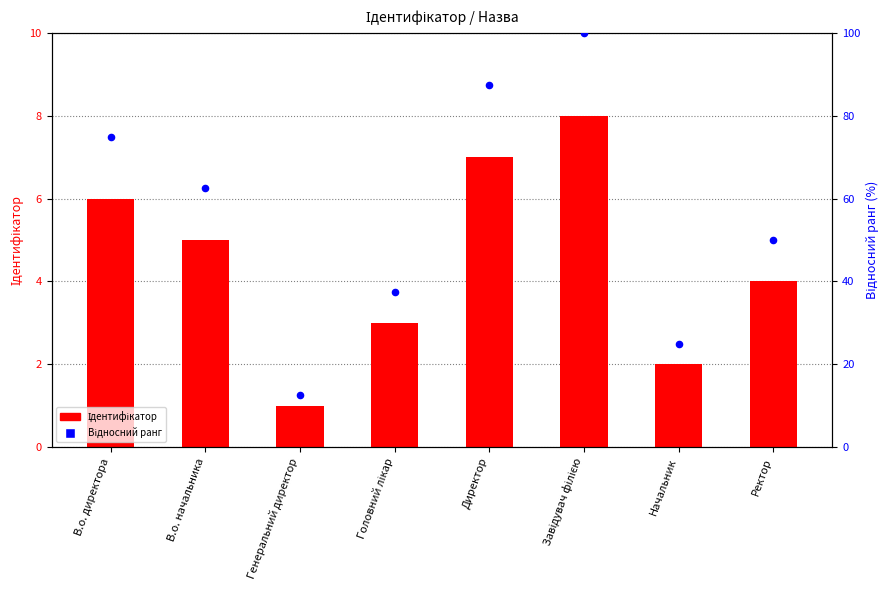

Which series contains the lowest Y value?

Ідентифікатор